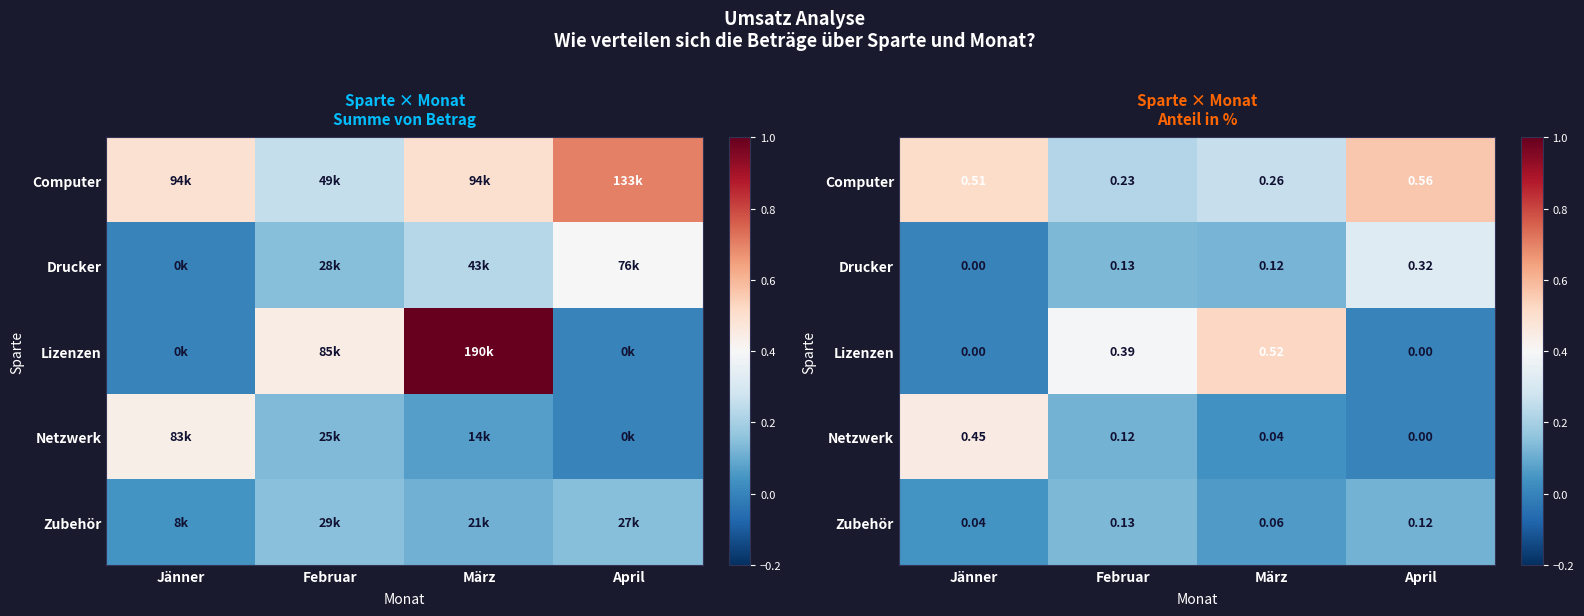

What is the difference between the highest and lowest values at März?

0.5